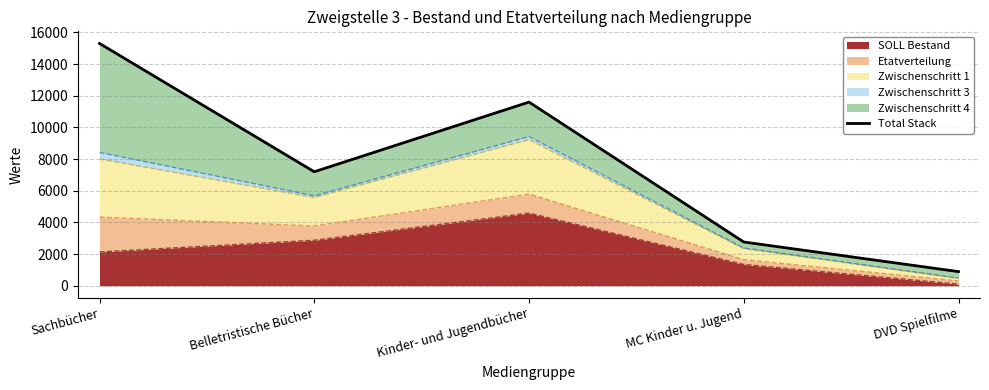

The value at DVD Spielfilme is 891.0. True or false?

True